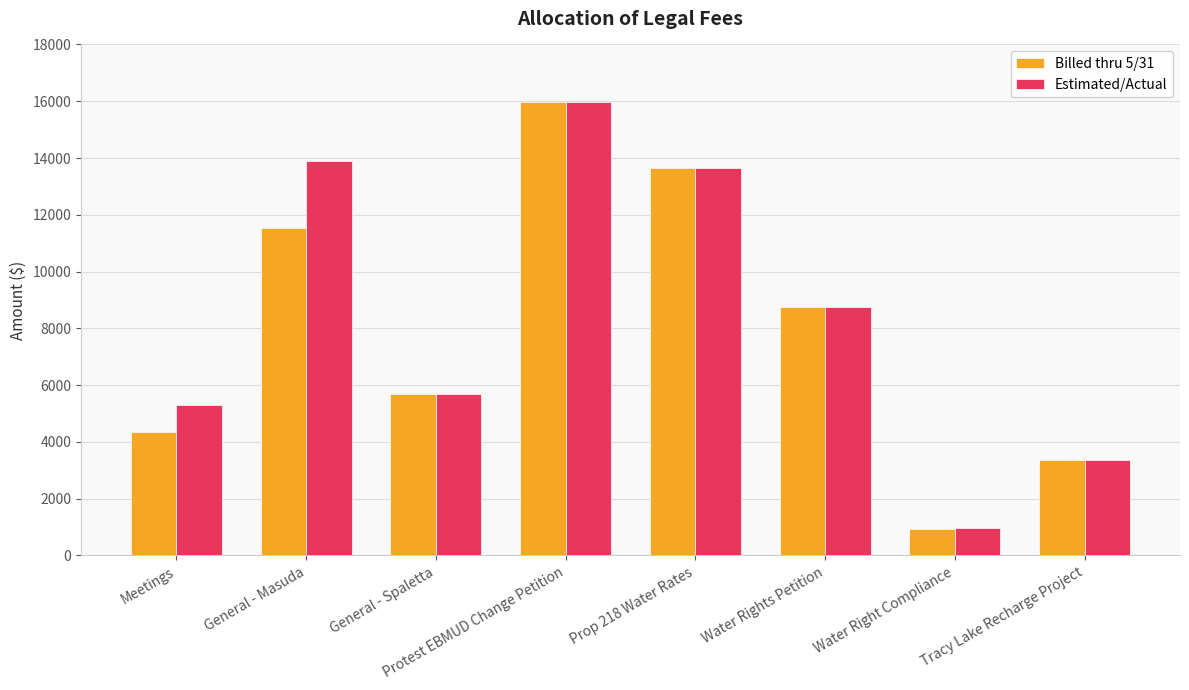

What value does the Estimated/Actual series have at Water Right Compliance, to the nearest 100?

1000